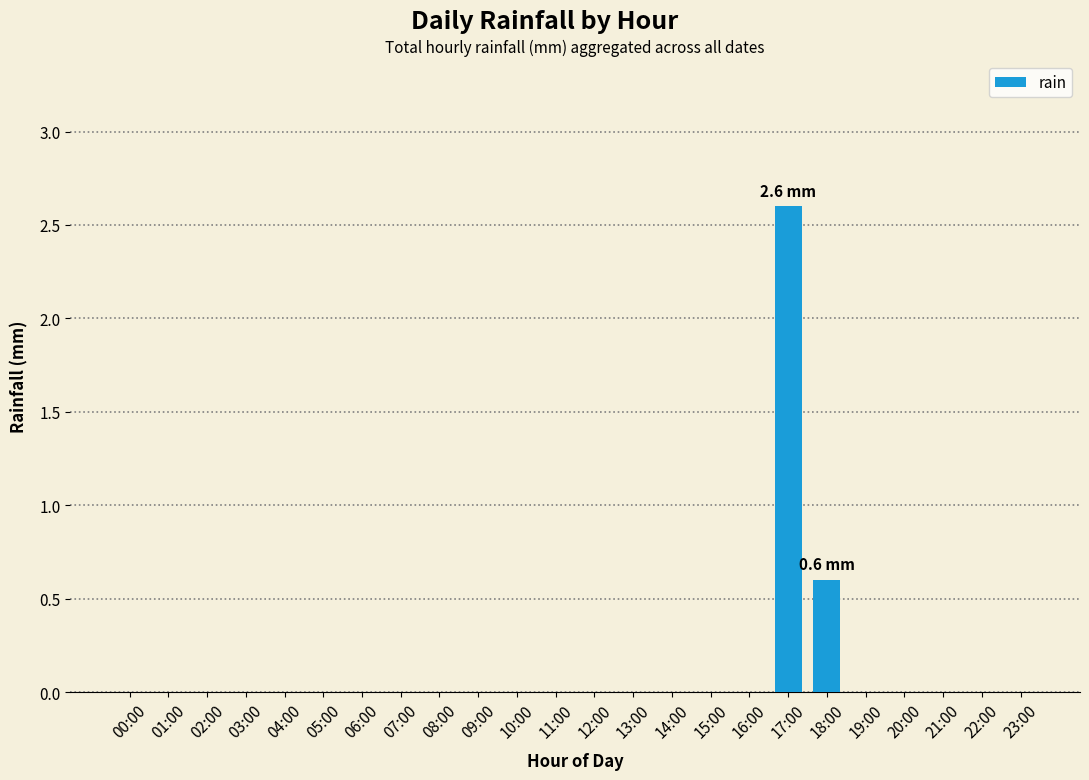

What is the greatest value displayed?

2.6